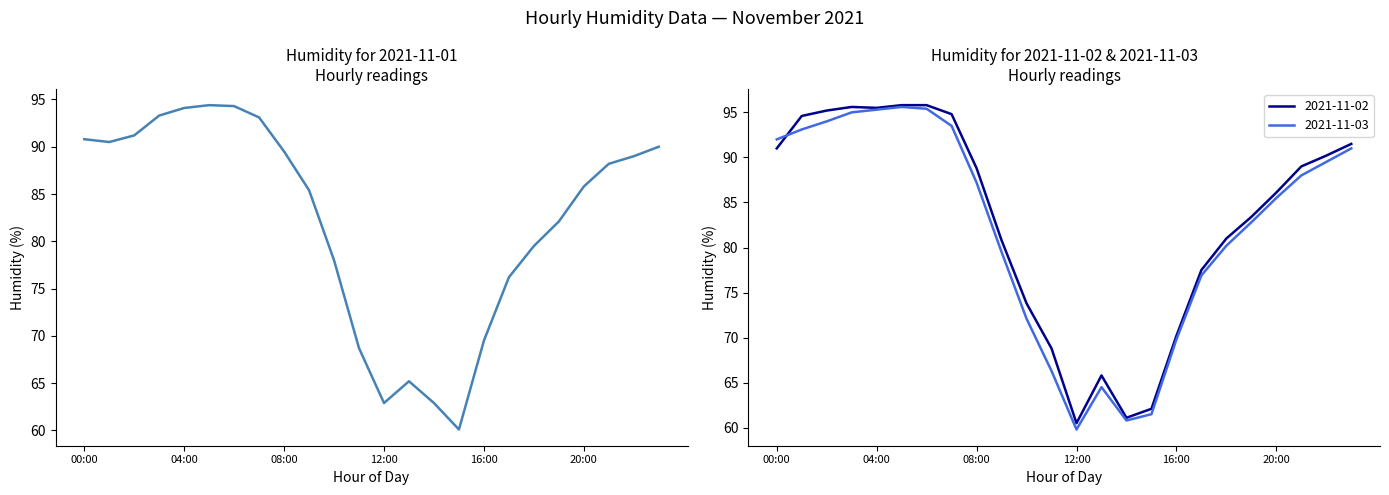

True or false: 2021-11-01 and 2021-11-03 cross at least once.

True